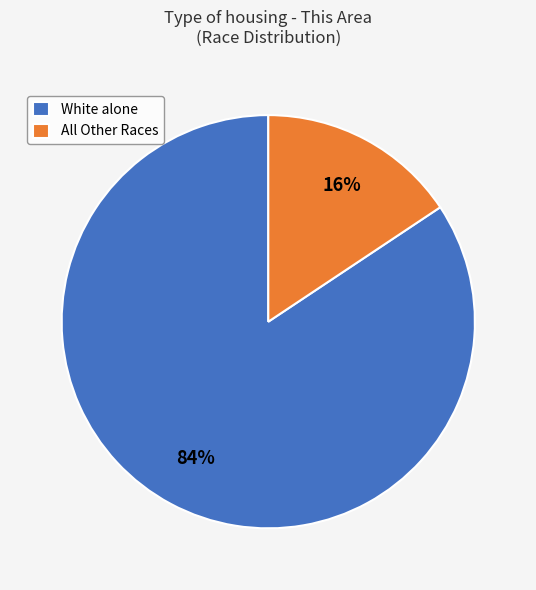

Which slice represents more than half of the pie?

White alone